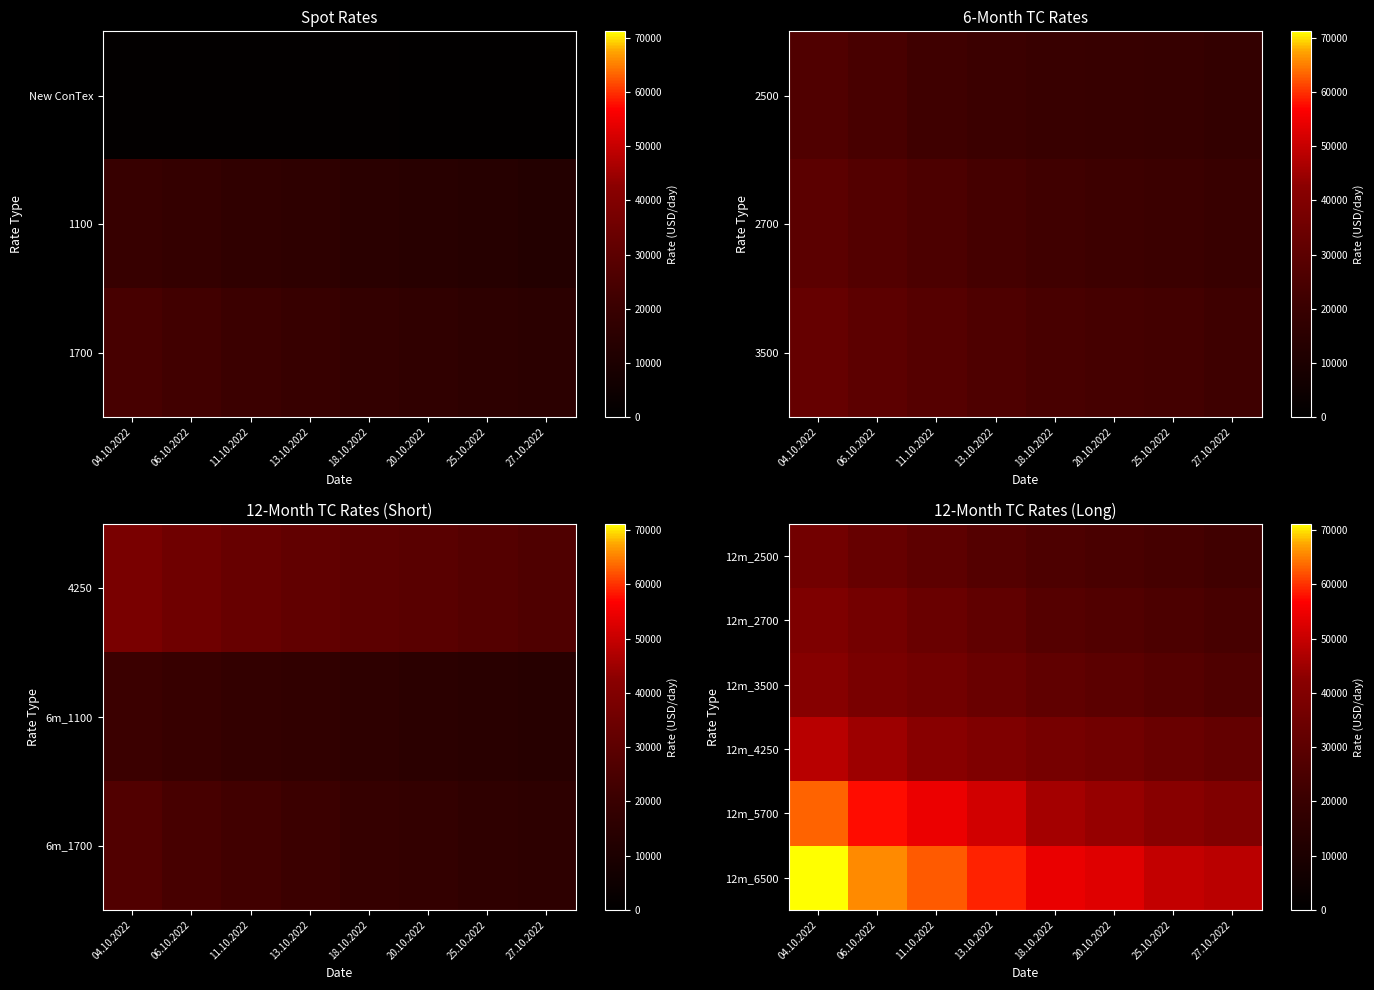

True or false: 12m_2500 has a value of 64186 at 04.10.2022.

False